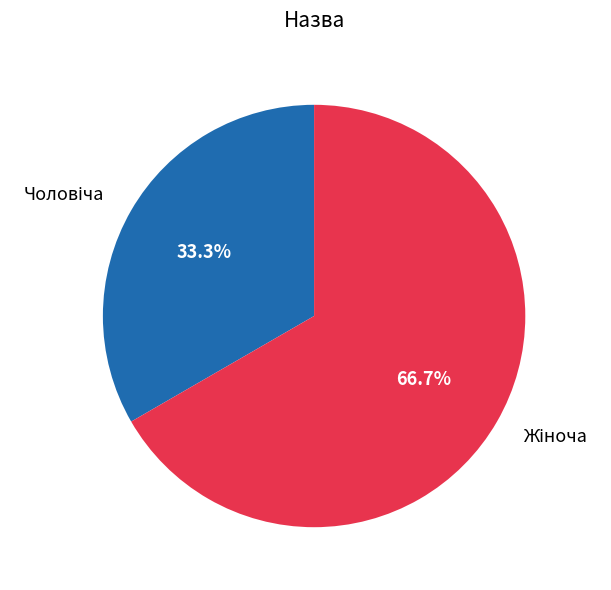

Is there a majority slice in this chart?

Yes